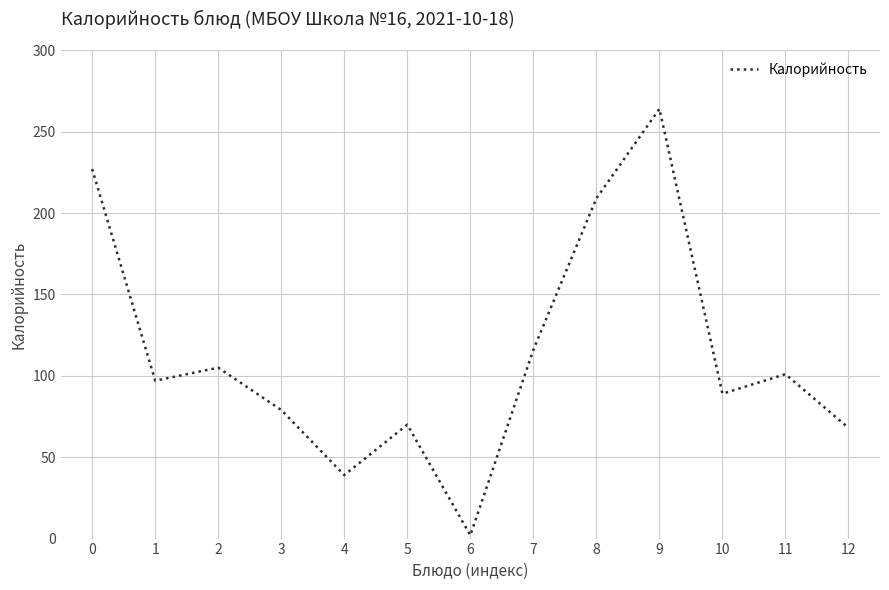

True or false: the data shows 79 at 3.

True